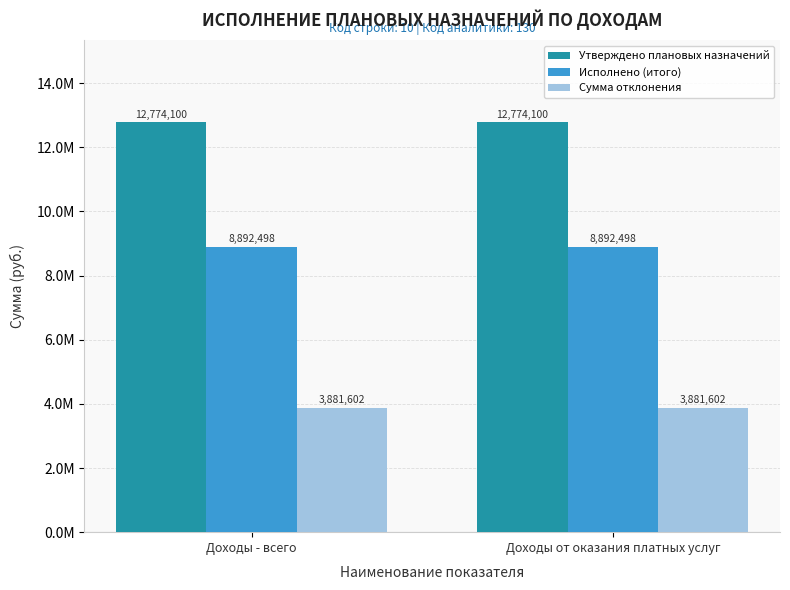

What is the smallest value displayed?

3881601.8